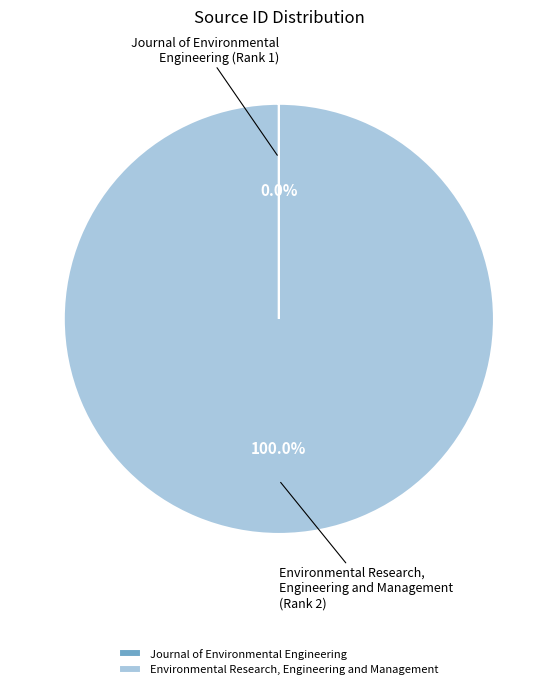

Which category has the biggest portion of the pie?

Environmental Research, Engineering and Management